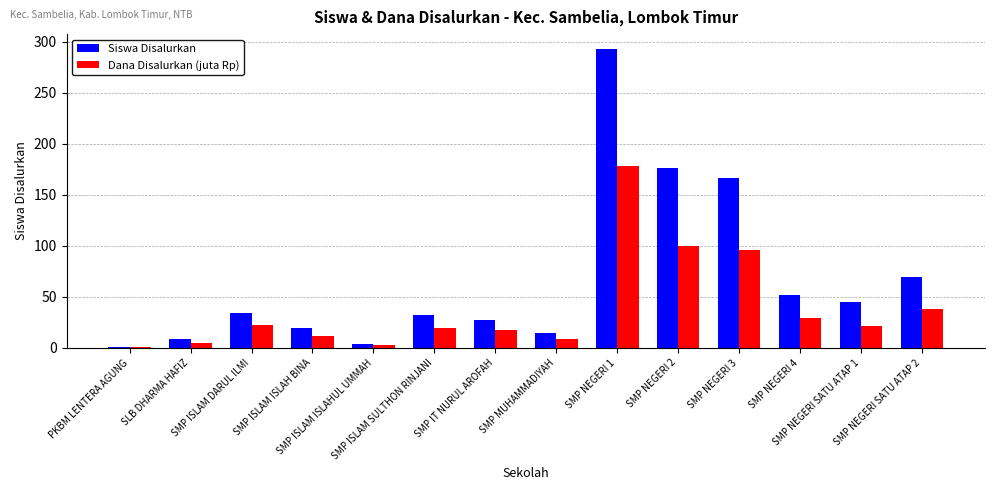

What is the sum of all Dana Disalurkan (juta Rp) values?

552.0